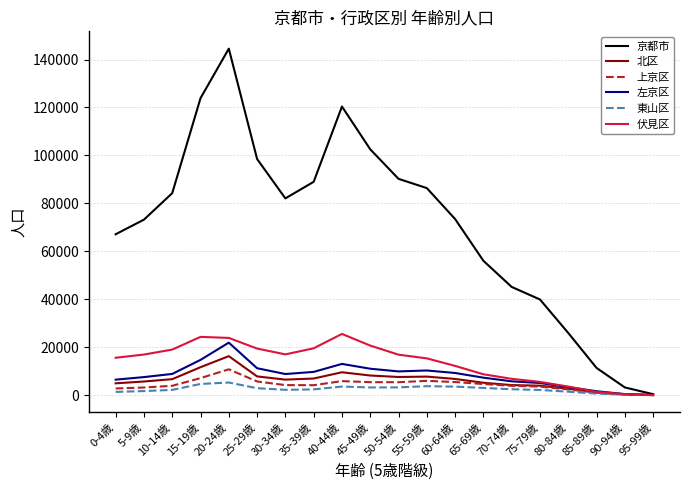

What is the highest value of the 伏見区 series?

25558